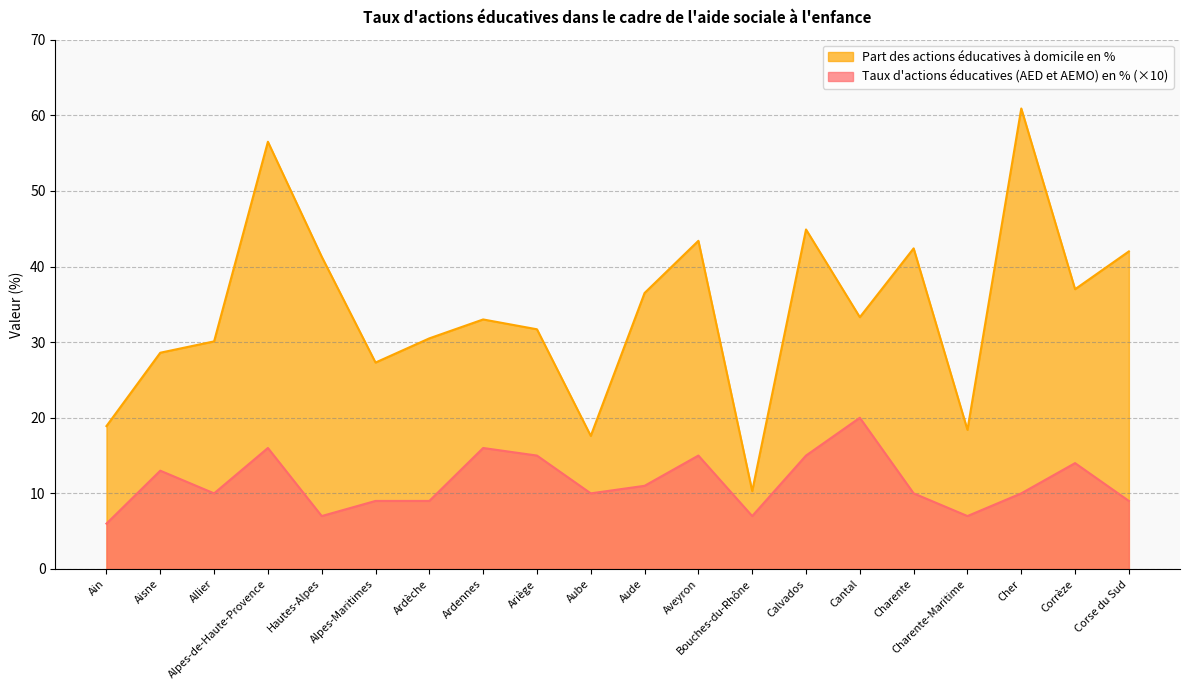

True or false: Taux d'actions éducatives (AED et AEMO) en % has a value of 10.0 at Allier.

True